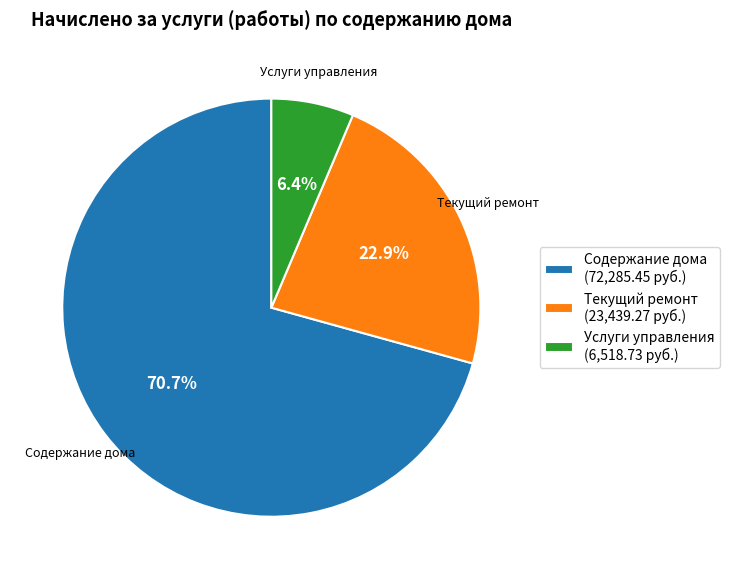

Rank the categories by value from highest to lowest.

Содержание дома (72,285.45 руб.), Текущий ремонт (23,439.27 руб.), Услуги управления (6,518.73 руб.)